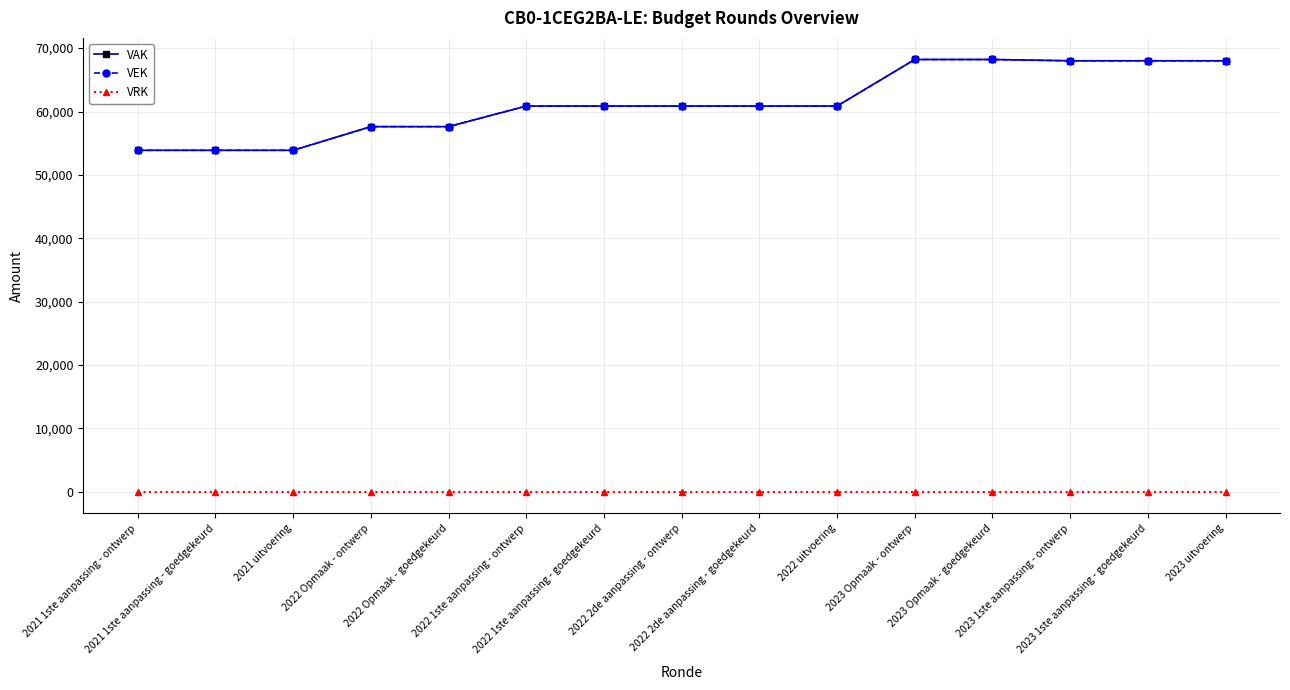

How many lines are shown in the chart?

3